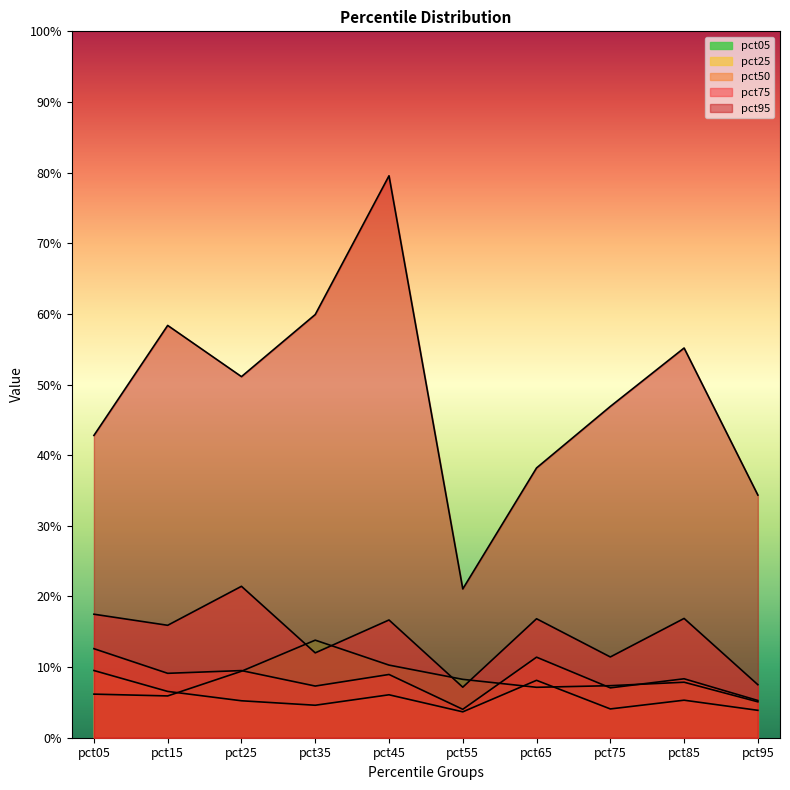

Which series has the widest spread of values?

pct95